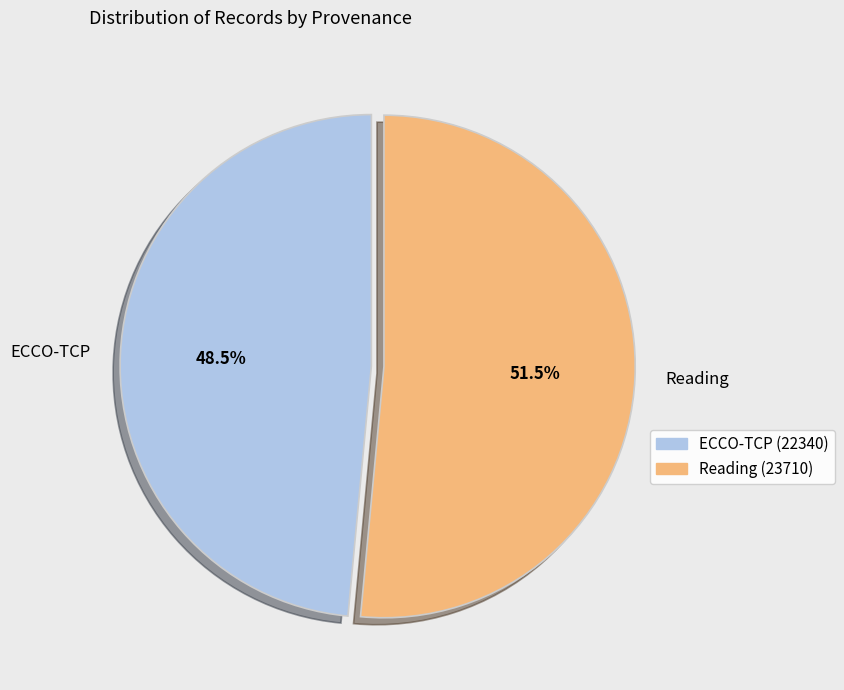

Which slice is the largest?

Reading